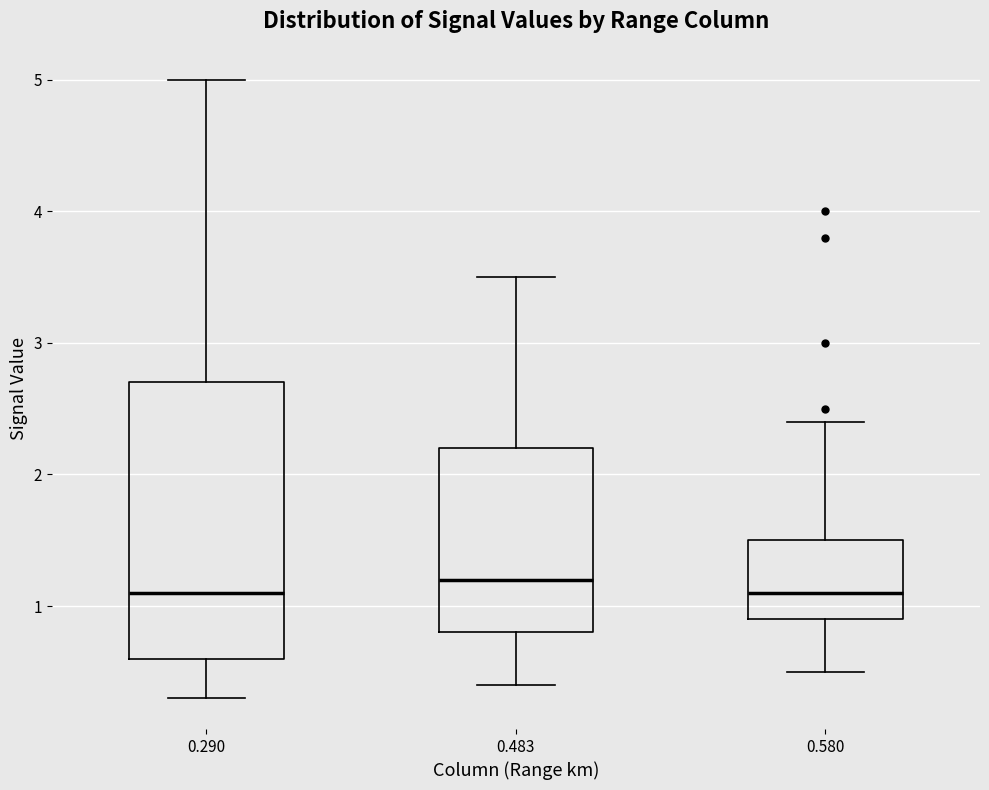

Reading left to right, read every box against the y-axis: the position of its median line, the range the box covers, and the ends of its whiskers. The values are not printed on the chart, so give them approximately, as read against the axis.

0.290: median 1.1, box 0.6 to 2.7, whiskers 0.3 to 5.0
0.483: median 1.2, box 0.8 to 2.2, whiskers 0.4 to 3.5
0.580: median 1.1, box 0.9 to 1.5, whiskers 0.5 to 2.4